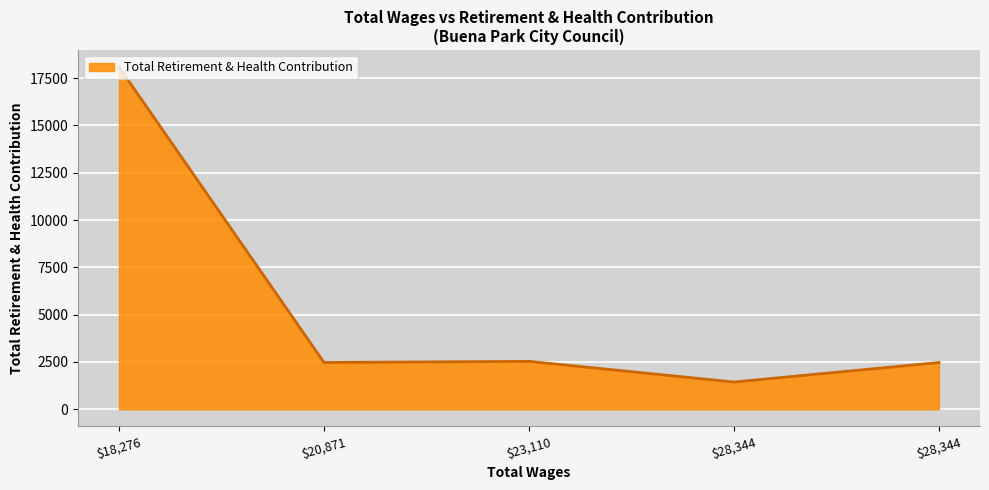

How many interior local peaks (higher than both neighbors) does the data have?

1